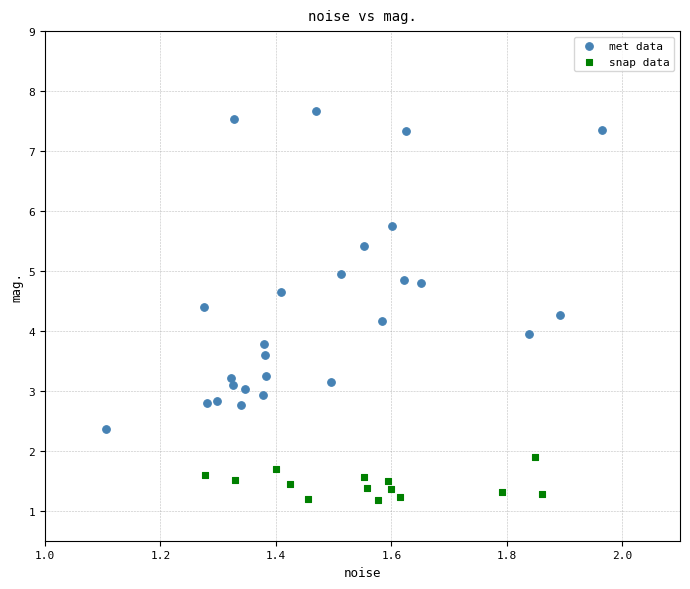

What are all the series names shown in the legend?

met data, snap data